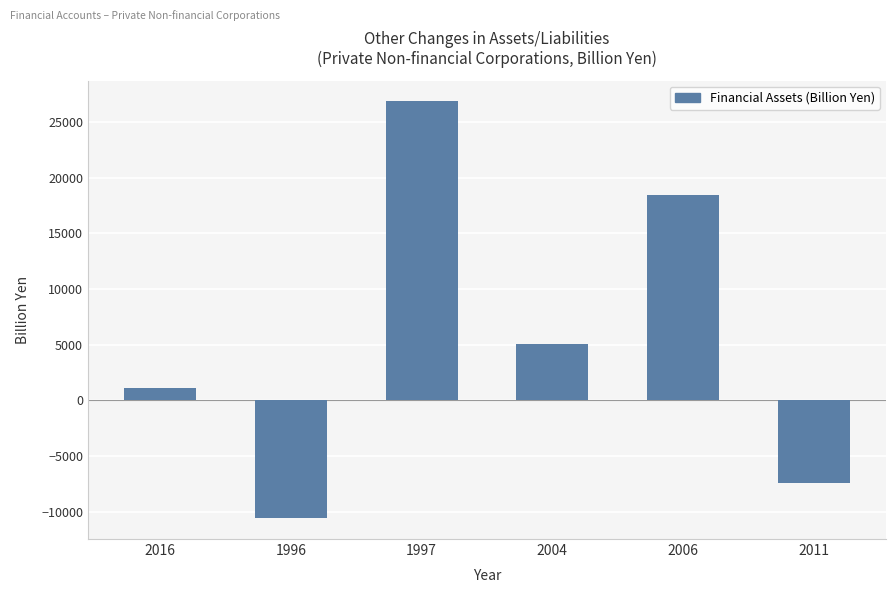

Is it true that the value at 1997 is 36371.5?

False